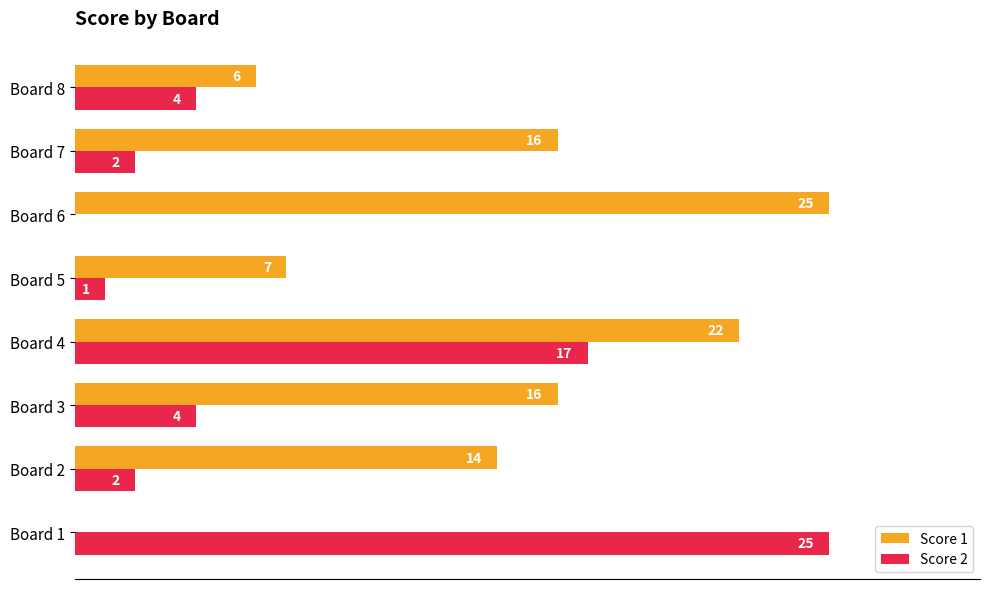

At which label does Score 2 reach its peak?

Board 1